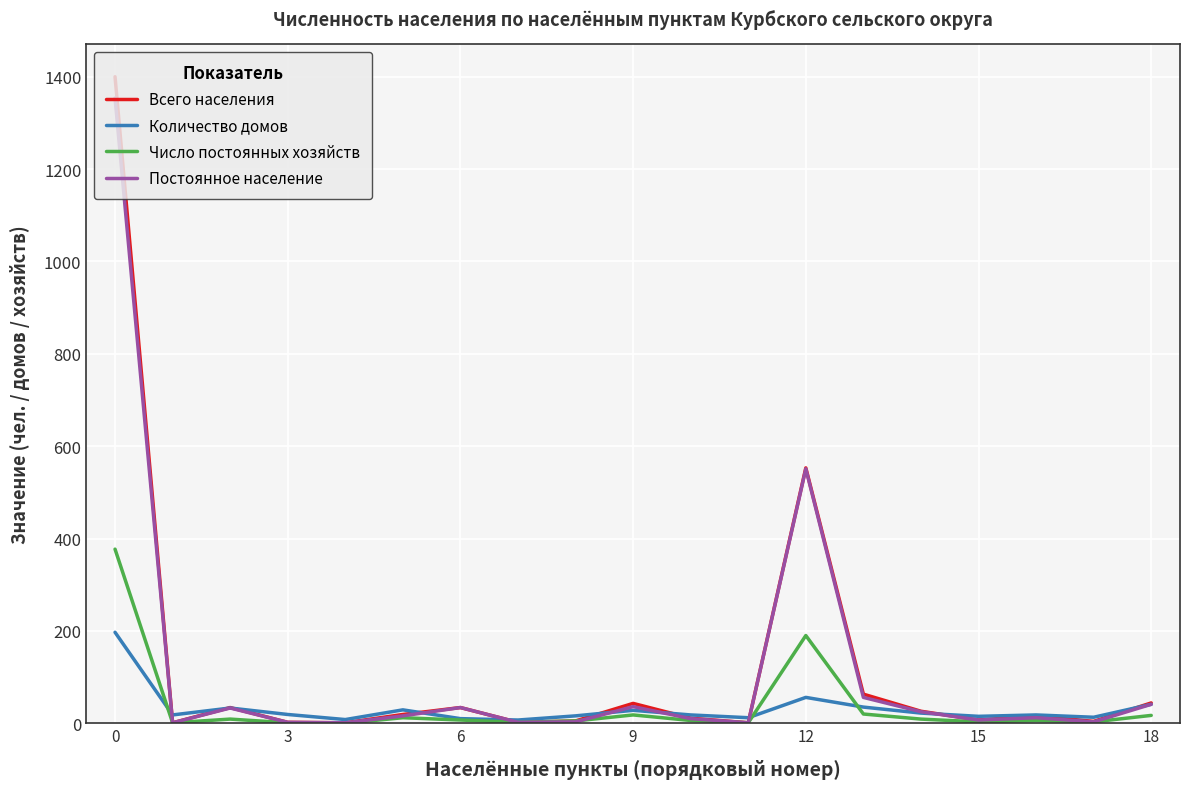

Which series has the widest spread of values?

Всего населения